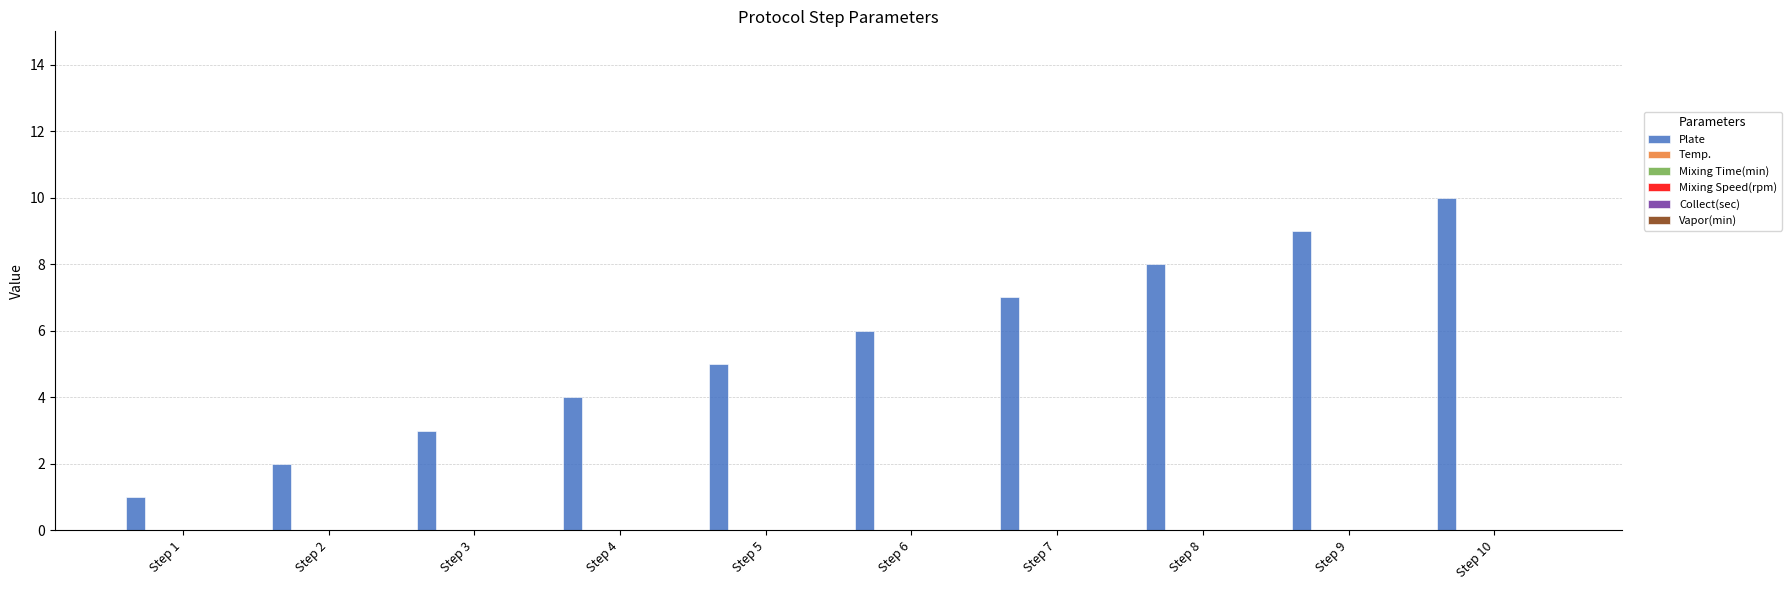

What is the difference between the second highest and second lowest values?

7